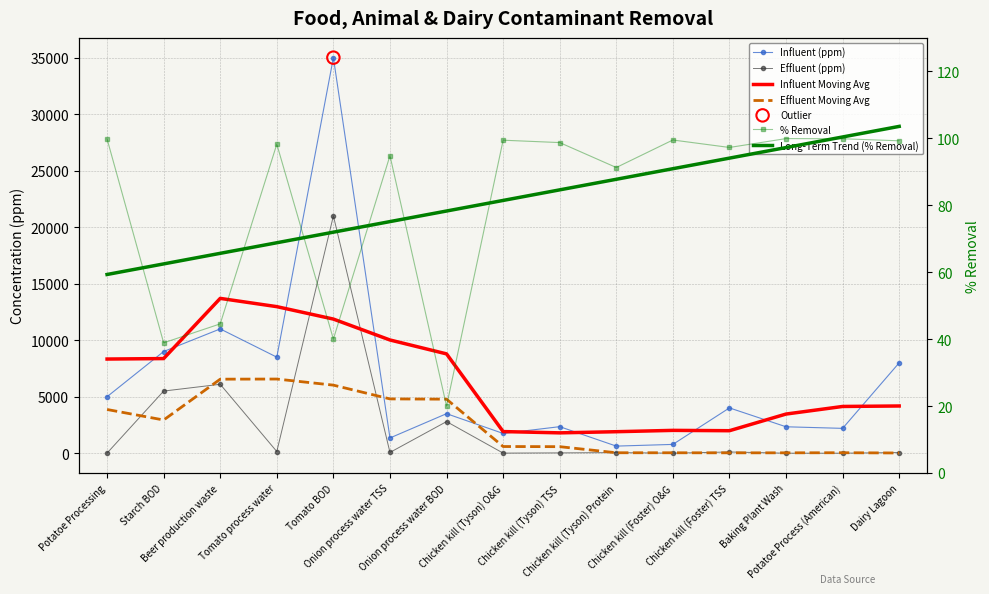

Which series contains the lowest Y value?

Effluent (ppm)